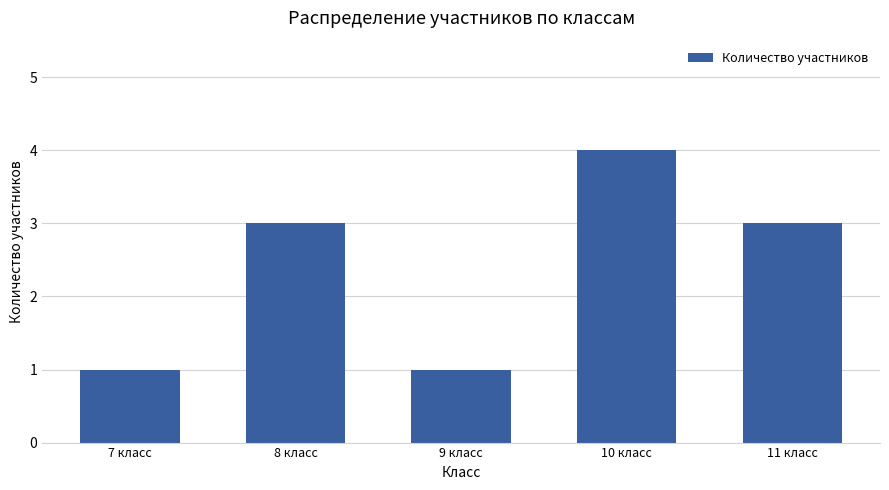

True or false: the data shows 5 at 11 класс.

False